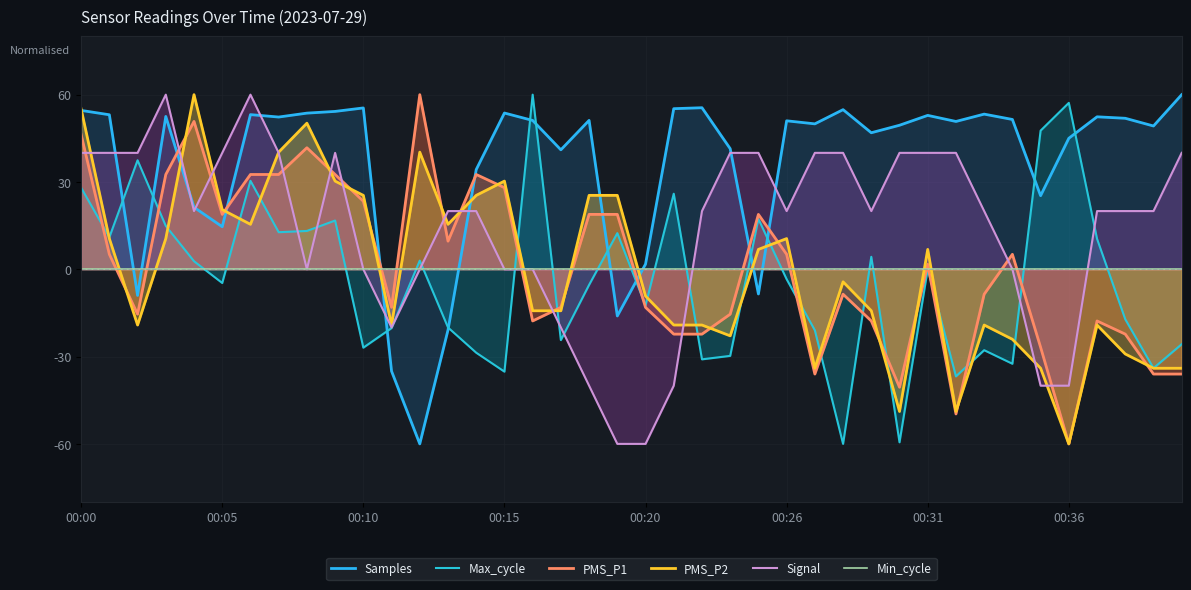

Does the chart display data point markers on the line(s)?

No